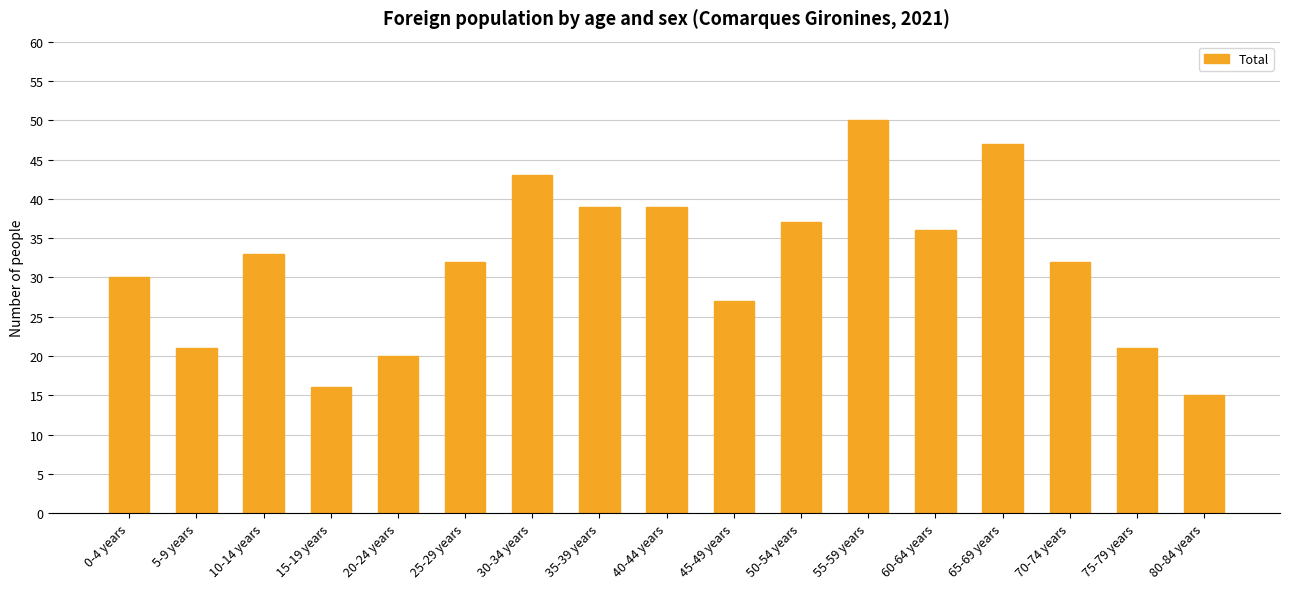

What is the label of the 4th bar from the right?

65-69 years